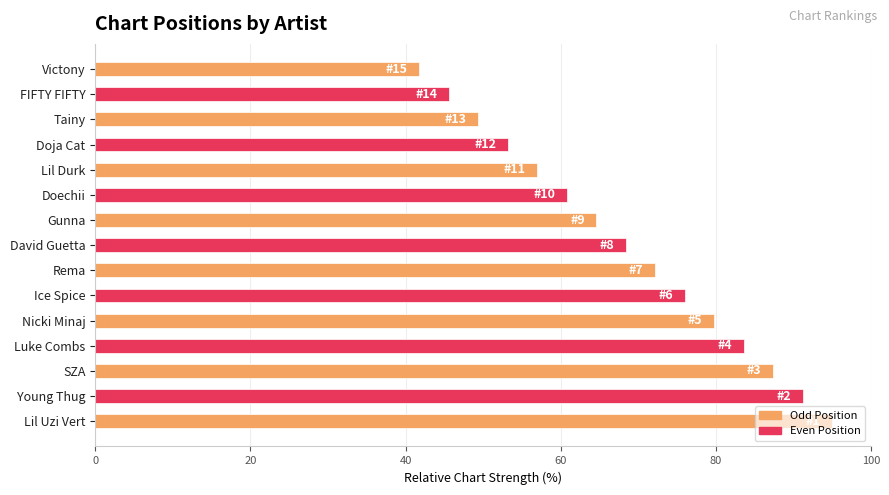

What is the smallest value displayed?

41.8